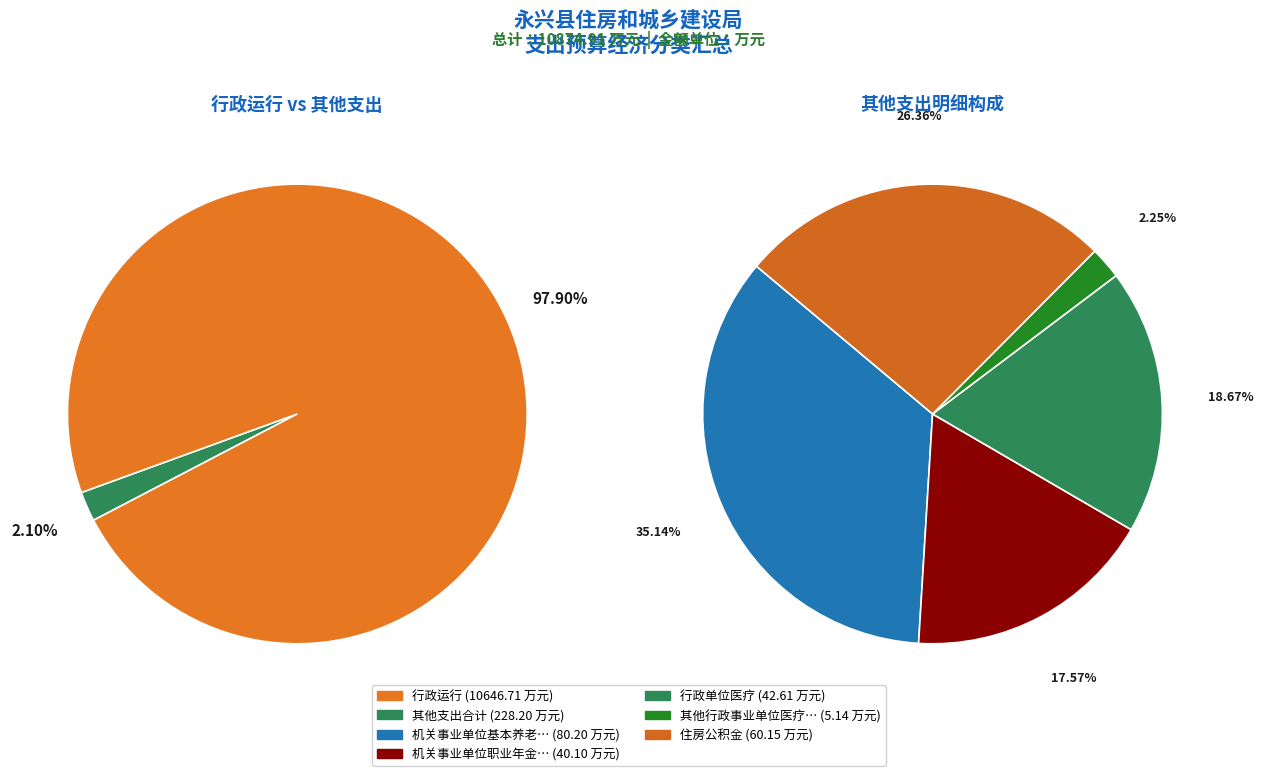

How many slices are in this pie chart?

6